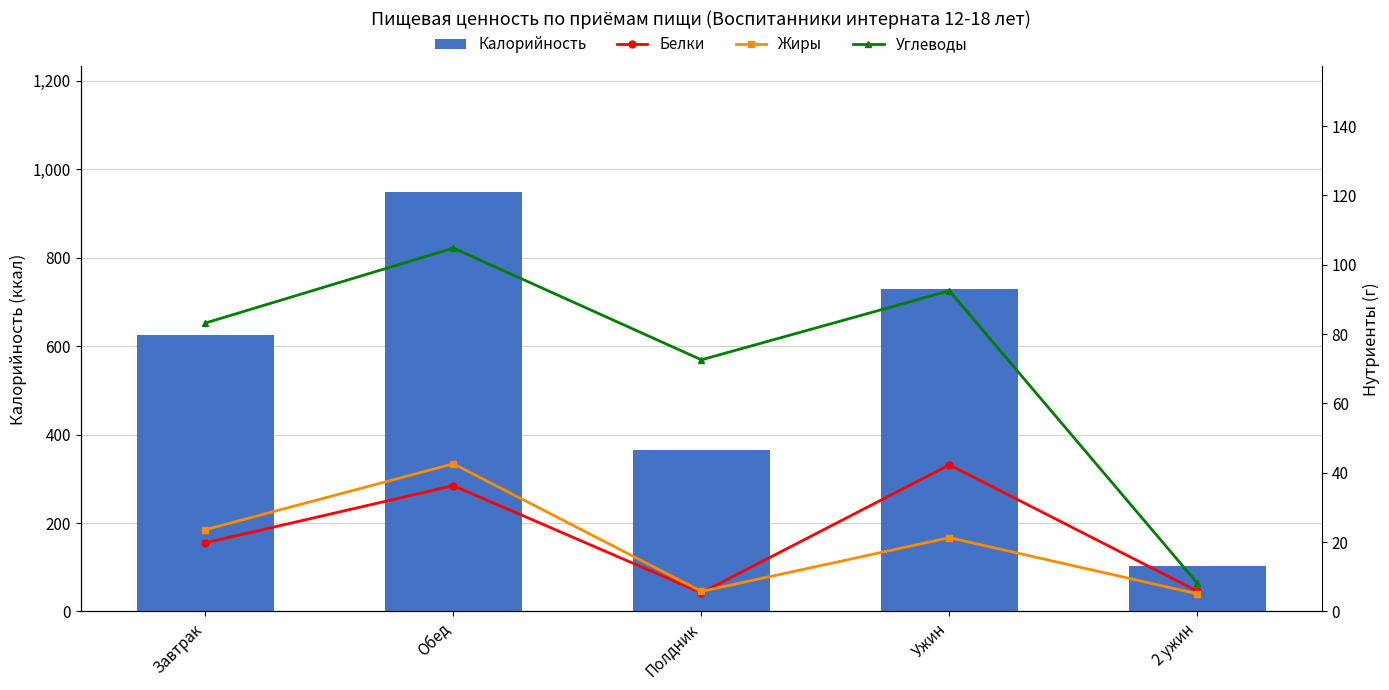

Which series has the largest range (max minus min)?

Калорийность